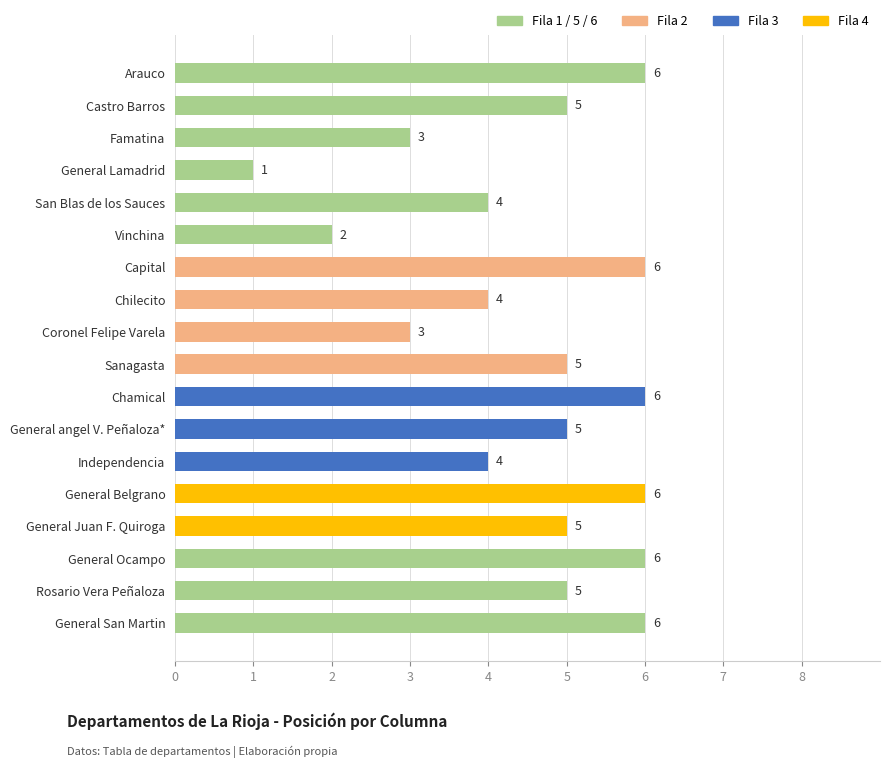

What is the value of the 3rd bar from the top?

3